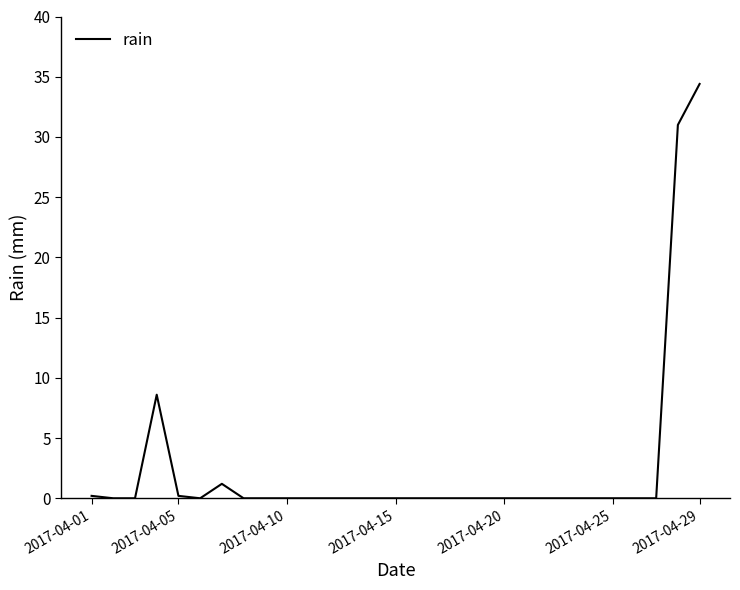

What is the difference between the maximum and minimum values?

34.4